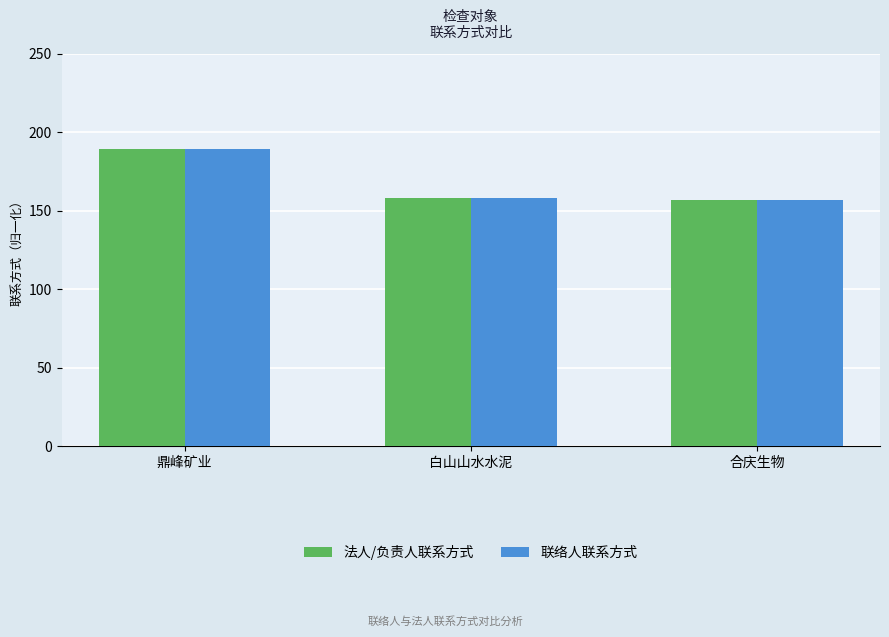

What is the label of the 3rd bar from the right?

鼎峰矿业